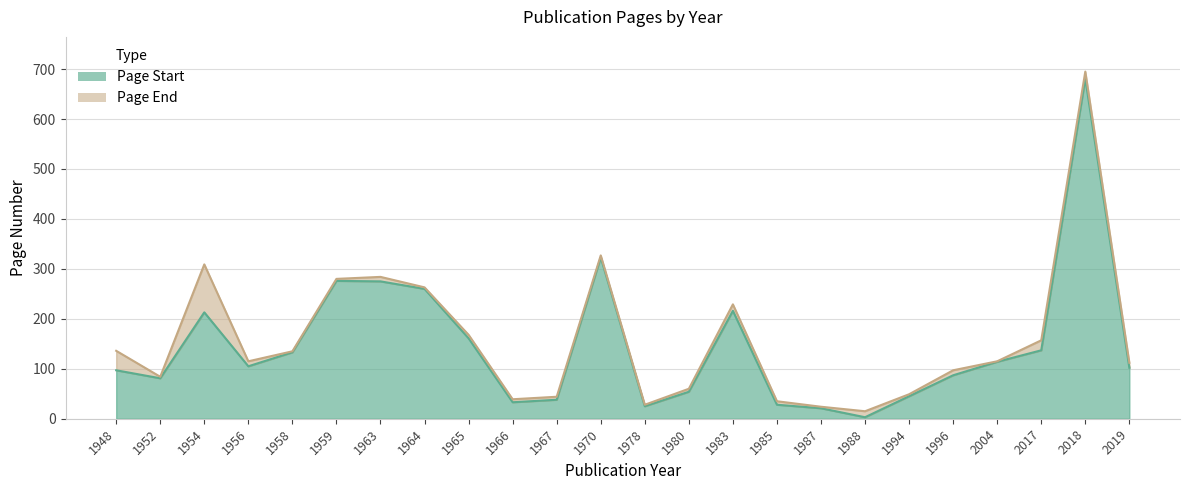

Is it true that Page Start equals 167 at 1948?

False